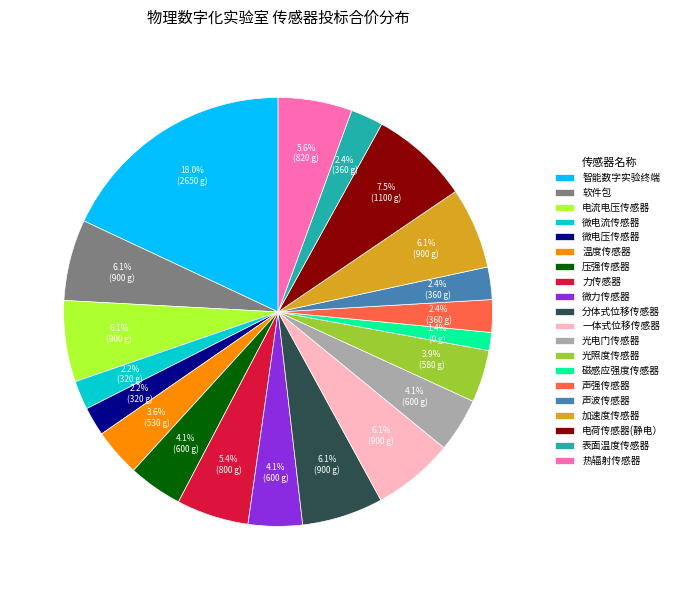

To the nearest percent, what is the difference between the 加速度传感器 and 力传感器 slice percentages?

1%